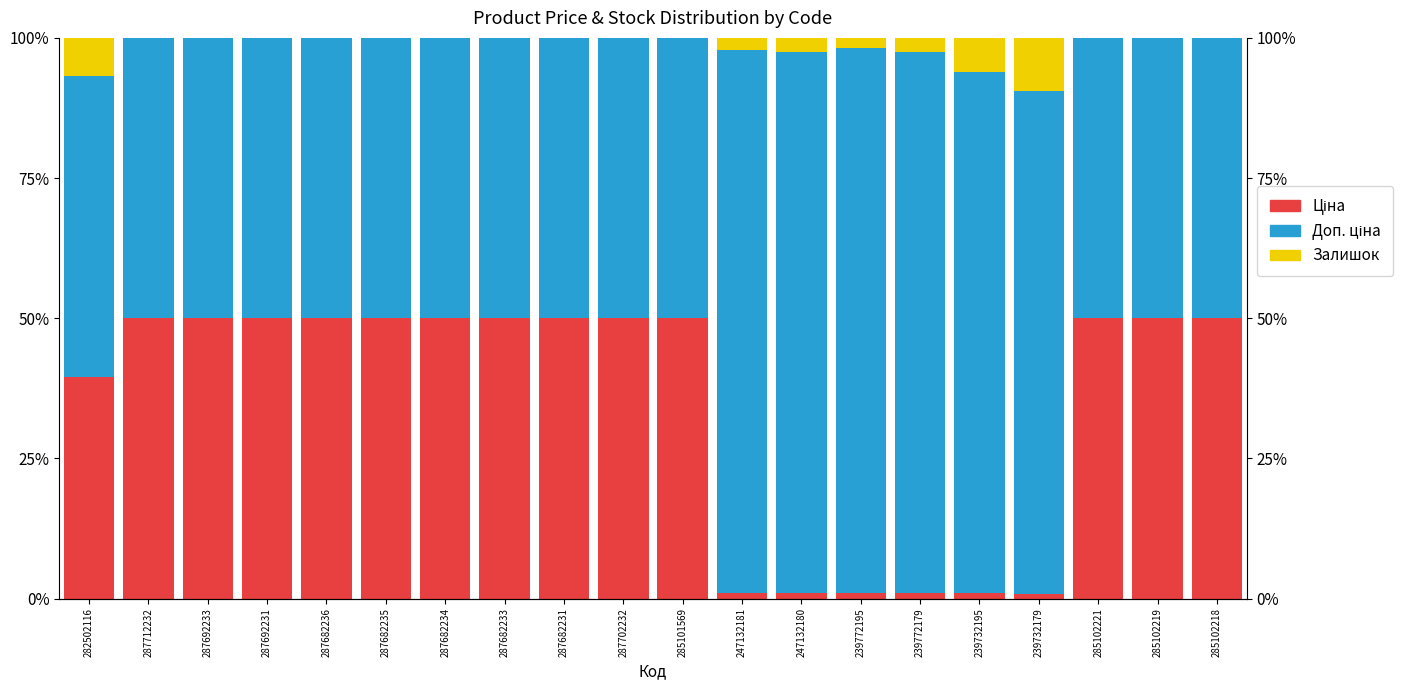

The value of Ціна at 285102218 is 89.7. True or false?

False